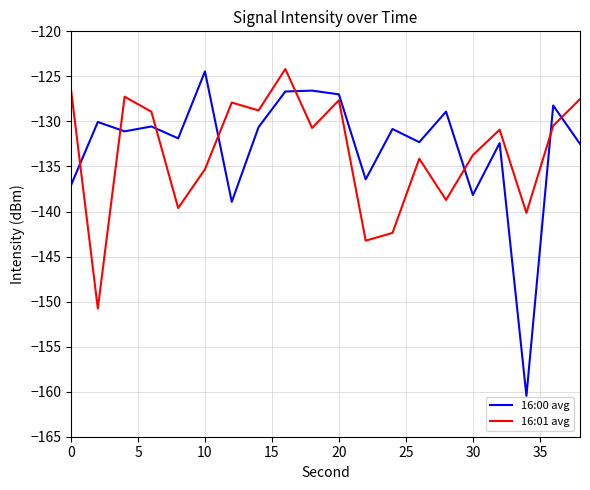

Is this an area chart (filled region under the line)?

No